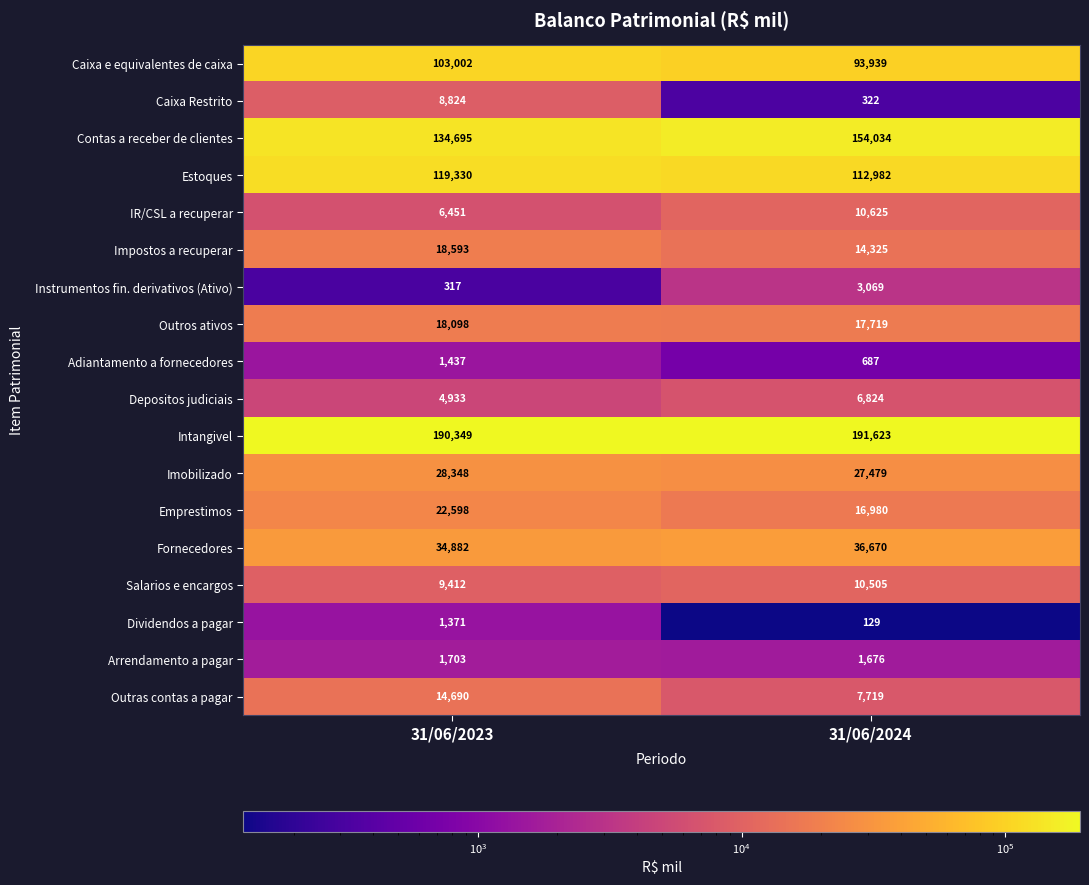

At which category does the chart reach its minimum across all series?

31/06/2024